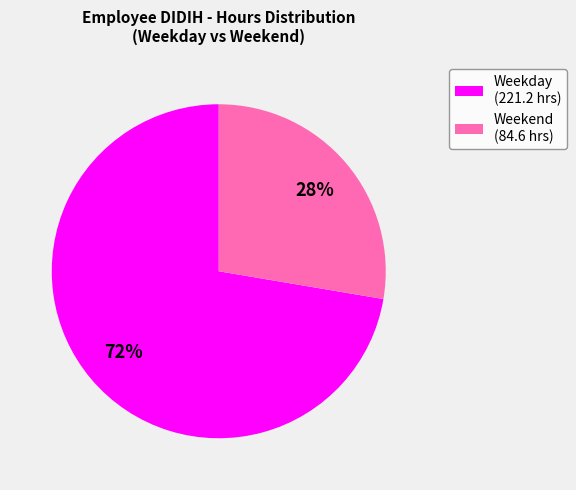

The Weekend (84.6 hrs) slice represents 28% of the pie. True or false?

True